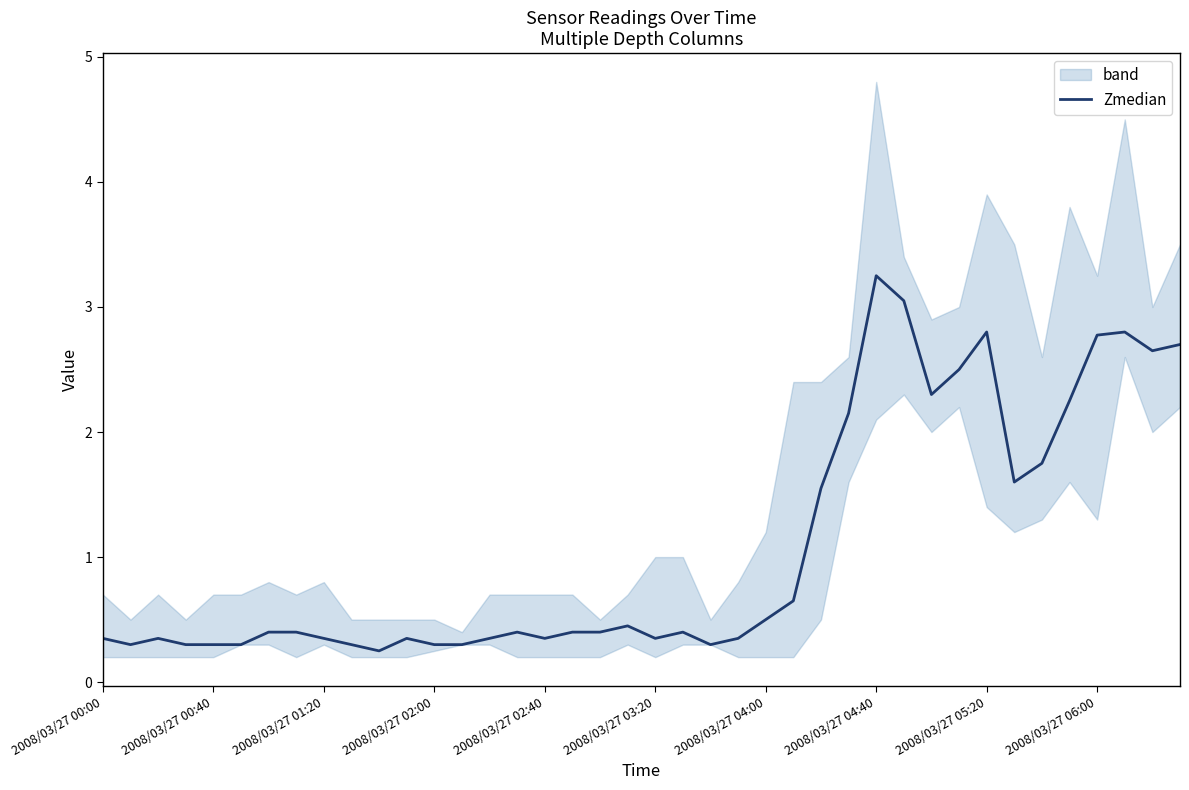

What position from the left is 31?

32